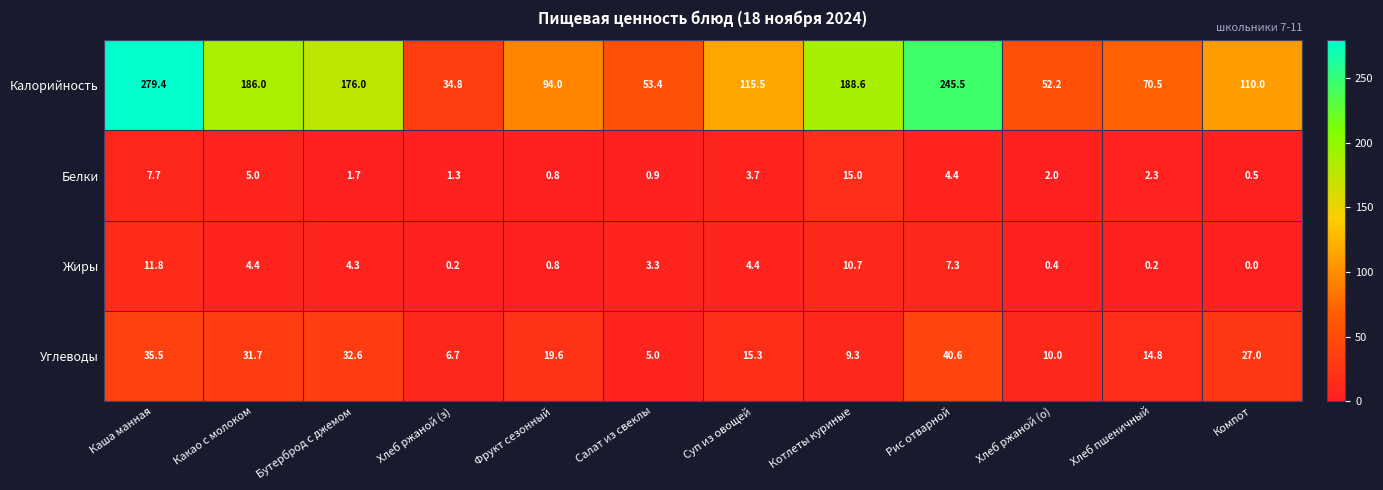

How many distinct data groups are displayed?

4